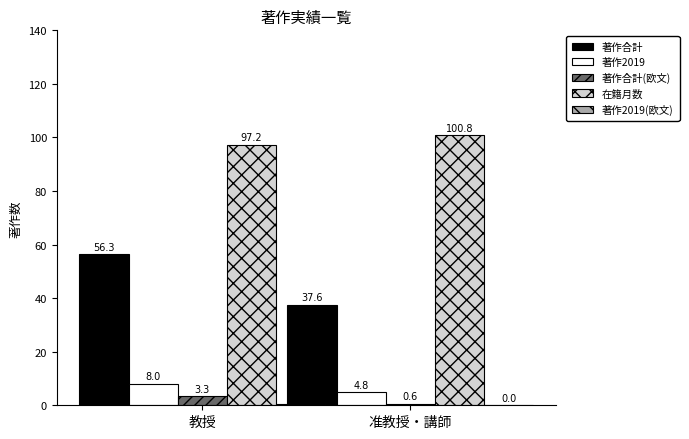

Where is 著作2019(欧文) nearest to the value 0?

准教授・講師